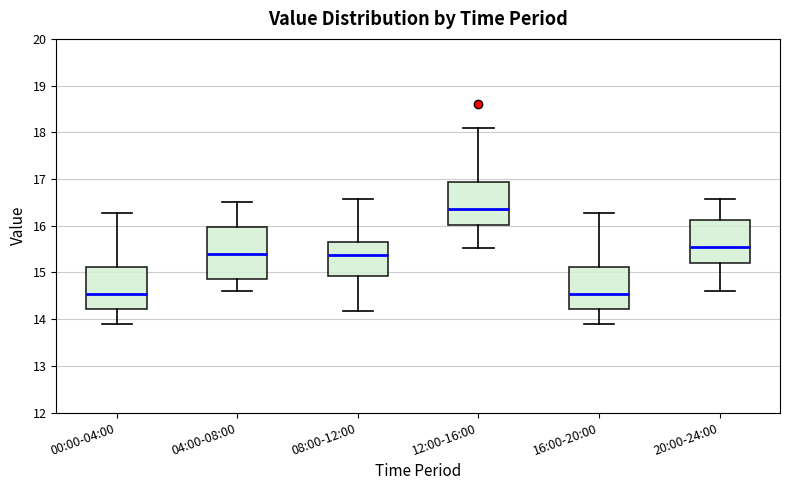

Reading left to right, read every box against the y-axis: the position of its median line, the range the box covers, and the ends of its whiskers. The values are not printed on the chart, so give them approximately, as read against the axis.

00:00-04:00: median 14.5, box 14.2 to 15.1, whiskers 13.9 to 16.3
04:00-08:00: median 15.4, box 14.9 to 16.0, whiskers 14.6 to 16.5
08:00-12:00: median 15.4, box 14.9 to 15.7, whiskers 14.2 to 16.6
12:00-16:00: median 16.4, box 16.0 to 16.9, whiskers 15.5 to 18.1
16:00-20:00: median 14.5, box 14.2 to 15.1, whiskers 13.9 to 16.3
20:00-24:00: median 15.5, box 15.2 to 16.1, whiskers 14.6 to 16.6